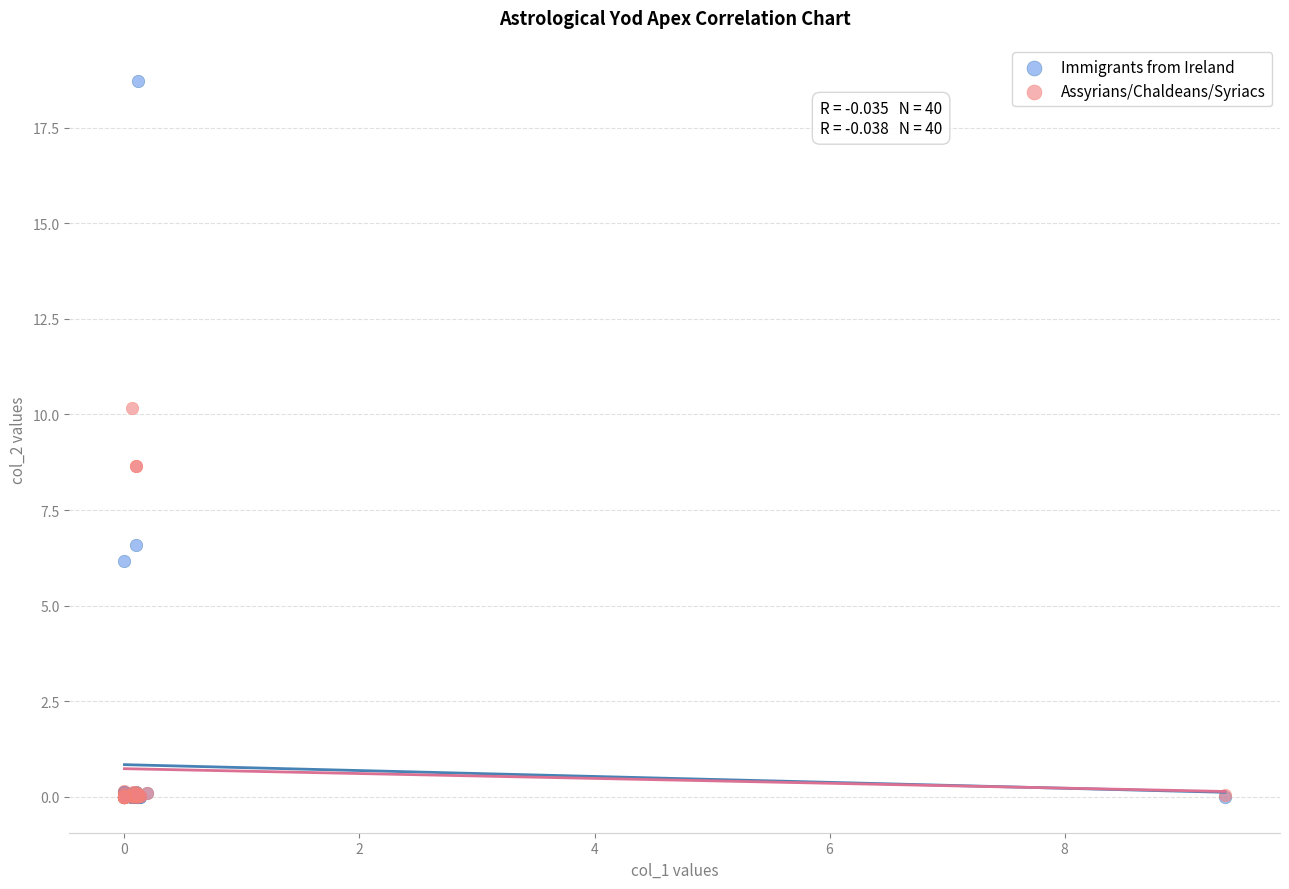

Which series has the widest spread of Y values?

Immigrants from Ireland